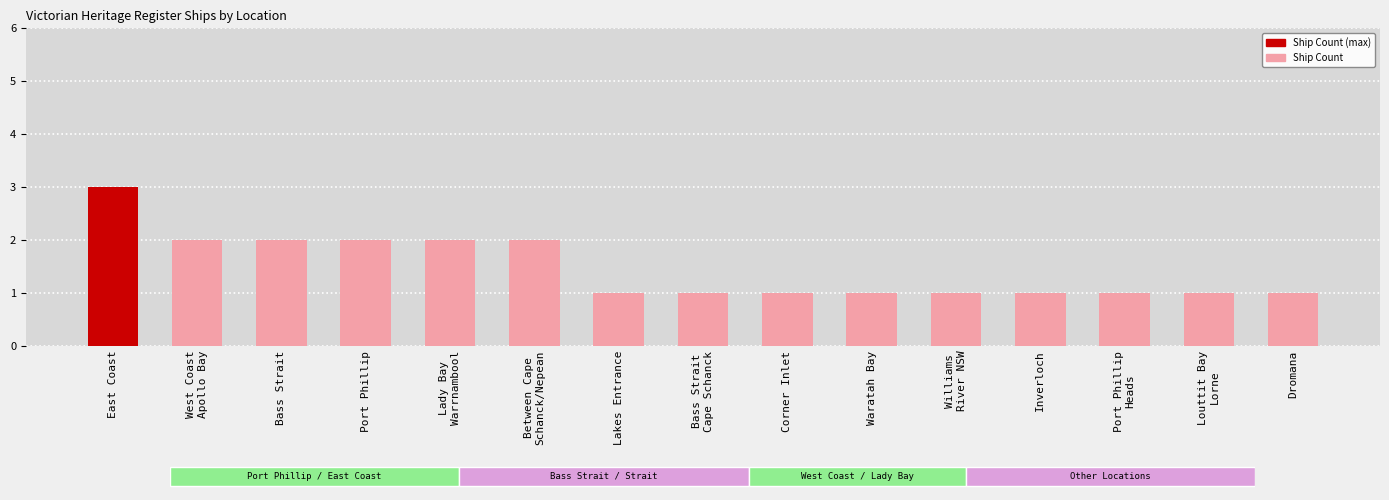

What is the greatest value displayed?

3